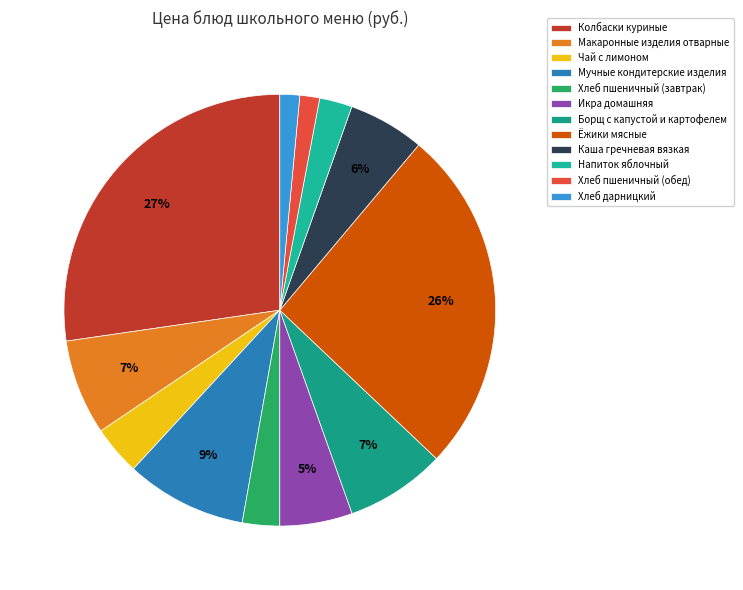

Does Хлеб дарницкий account for over 50% of the chart?

No